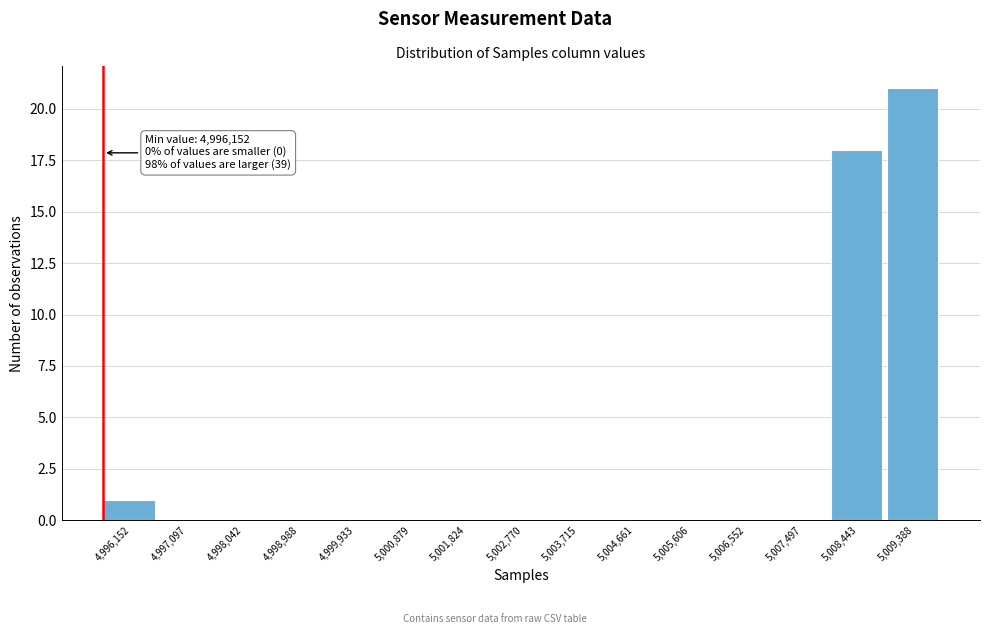

Reading left to right, transcribe all the data shown in this chart.

4,996,152=1	4,997,097=0	4,998,042=0	4,998,988=0	4,999,933=0	5,000,879=0	5,001,824=0	5,002,770=0	5,003,715=0	5,004,661=0	5,005,606=0	5,006,552=0	5,007,497=0	5,008,443=18	5,009,388=21